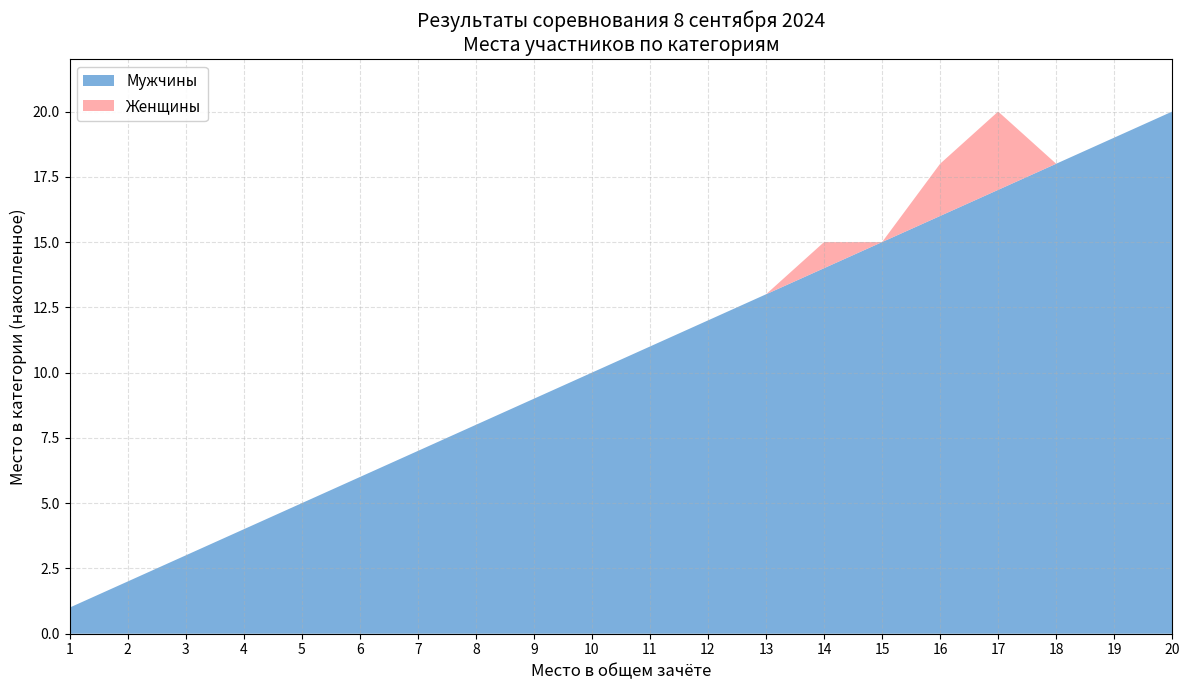

Which category has the highest value in the Мужчины series?

20